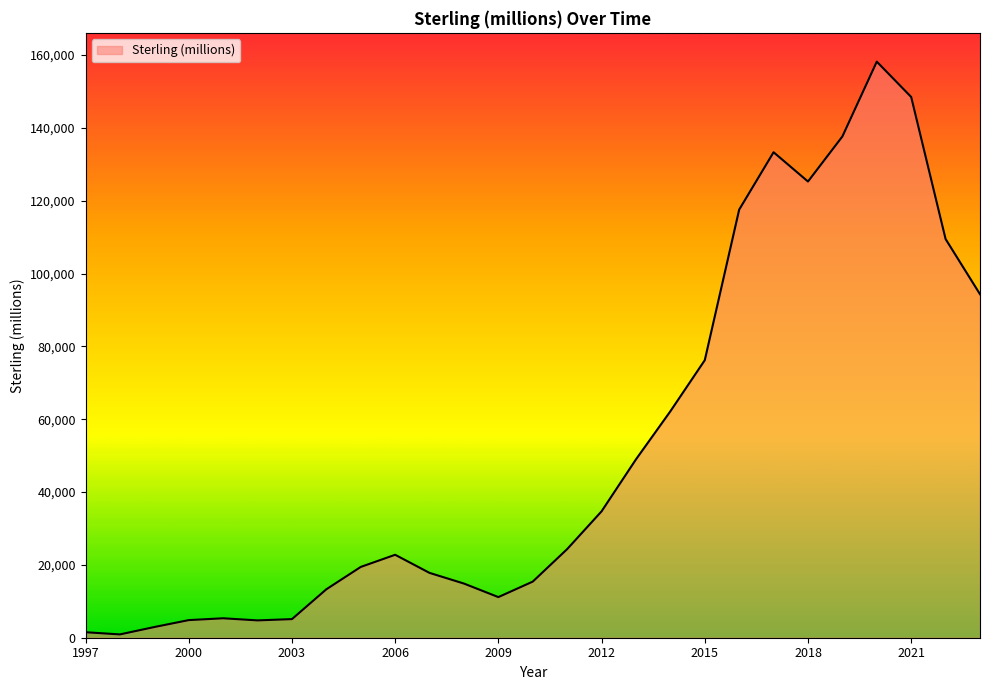

What is the maximum value shown in the chart?

158173